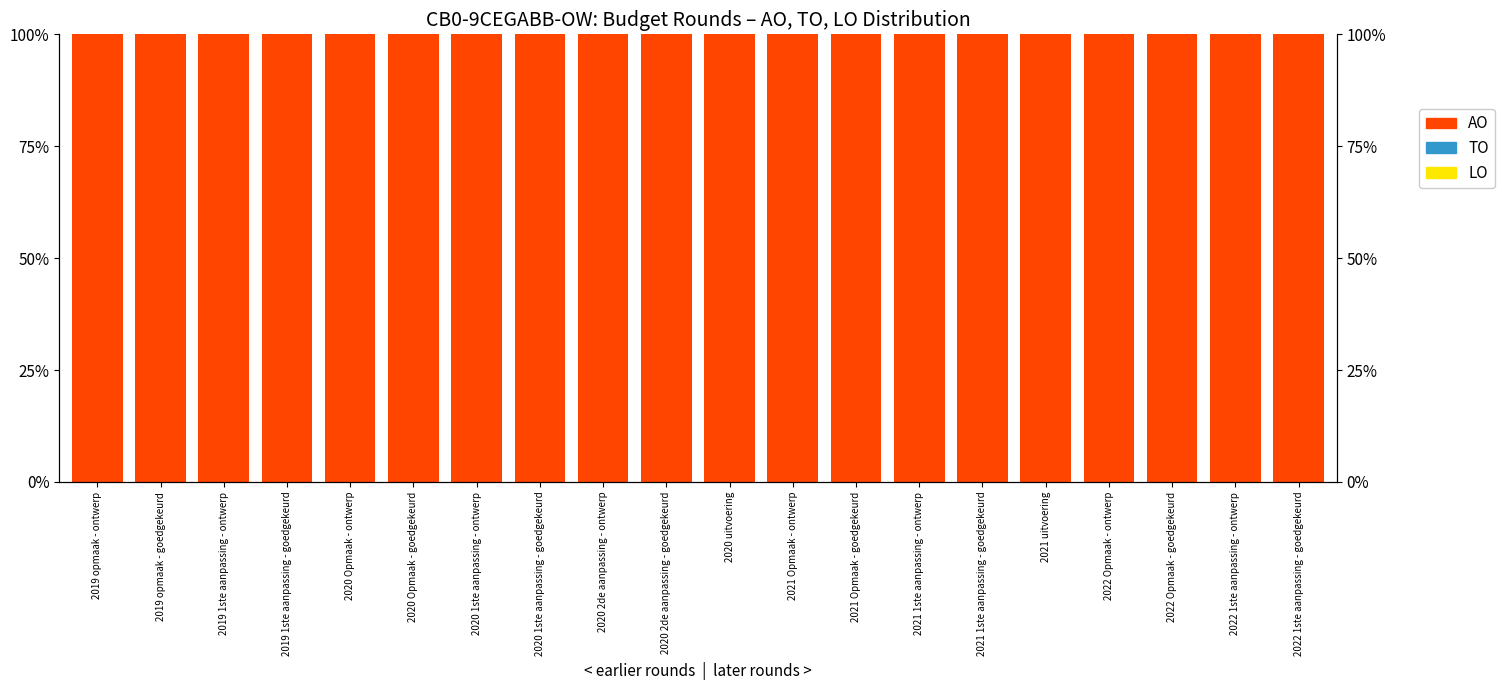

At which category is the sum across all series the highest?

2019 opmaak - ontwerp